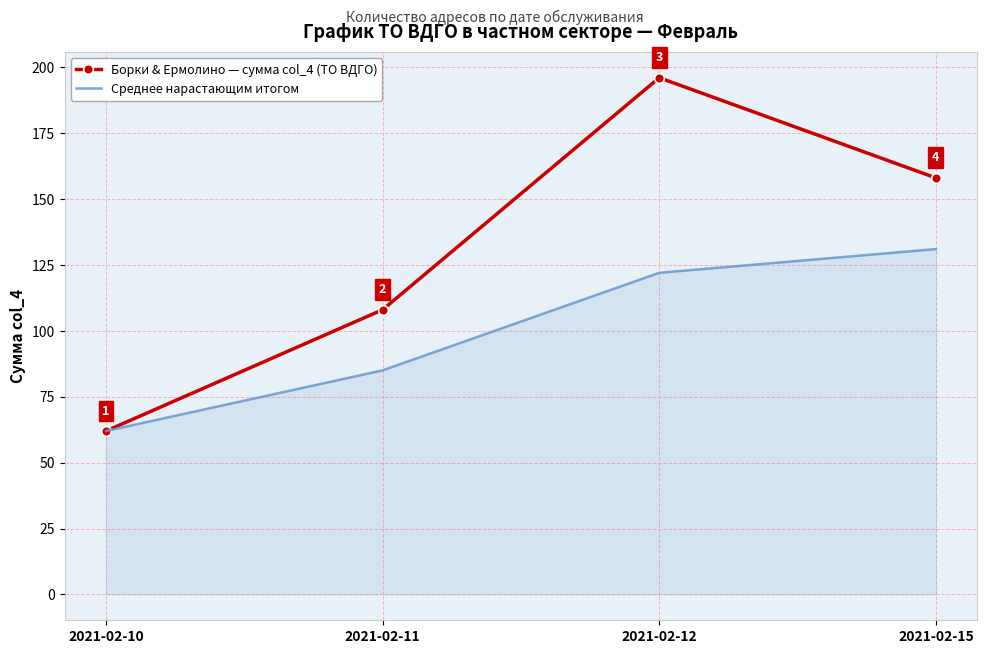

The value of Борки & Ермолино — сумма col_4 (ТО ВДГО) at 2021-02-15 is 158. True or false?

True